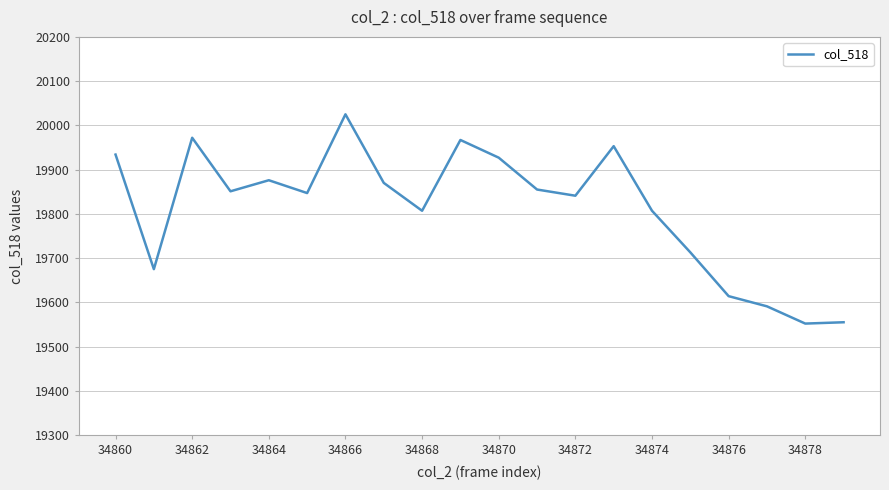

What is the smallest value displayed?

19552